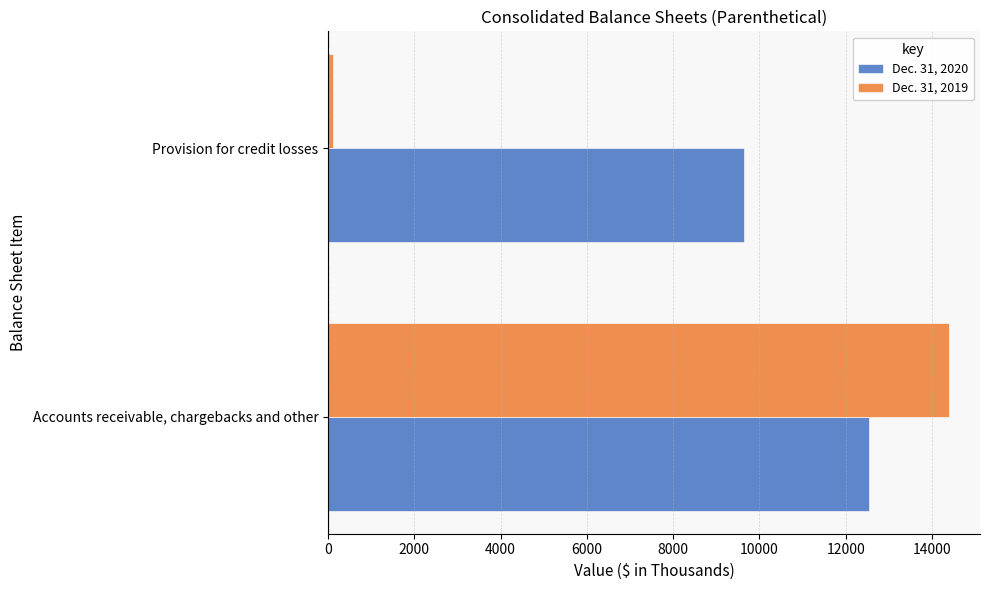

True or false: Dec. 31, 2020 has a value of 16109 at Provision for credit losses.

False